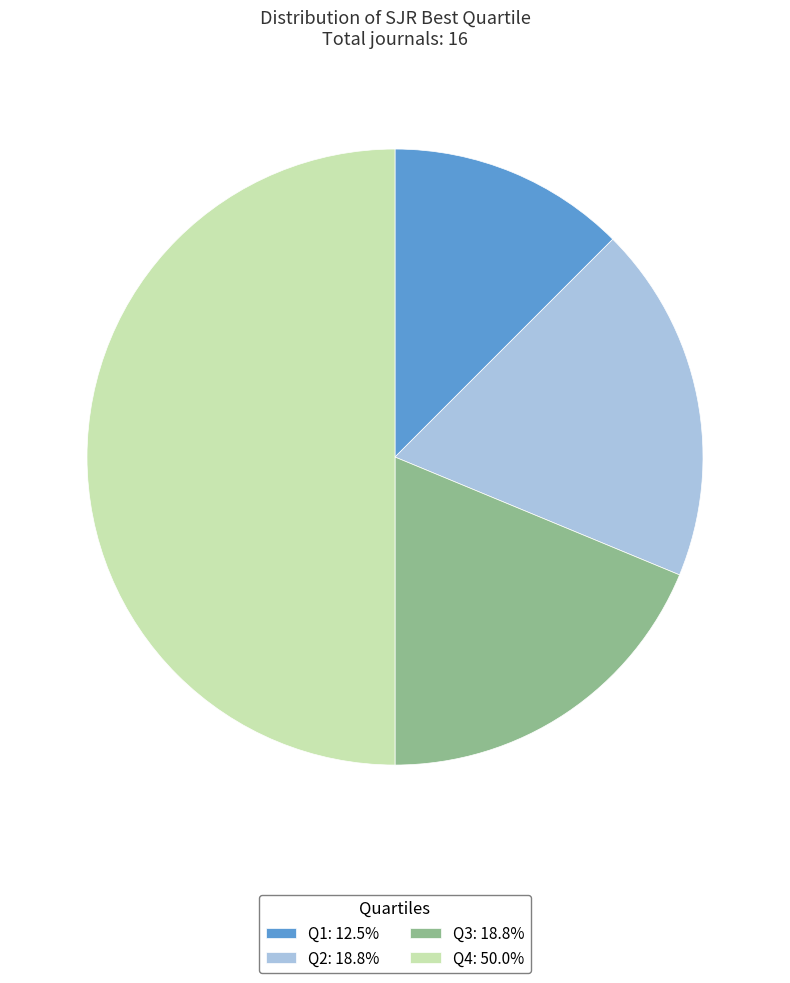

What is the ratio of the value at Q2: 18.8% to the value at Q4: 50.0%?

0.4